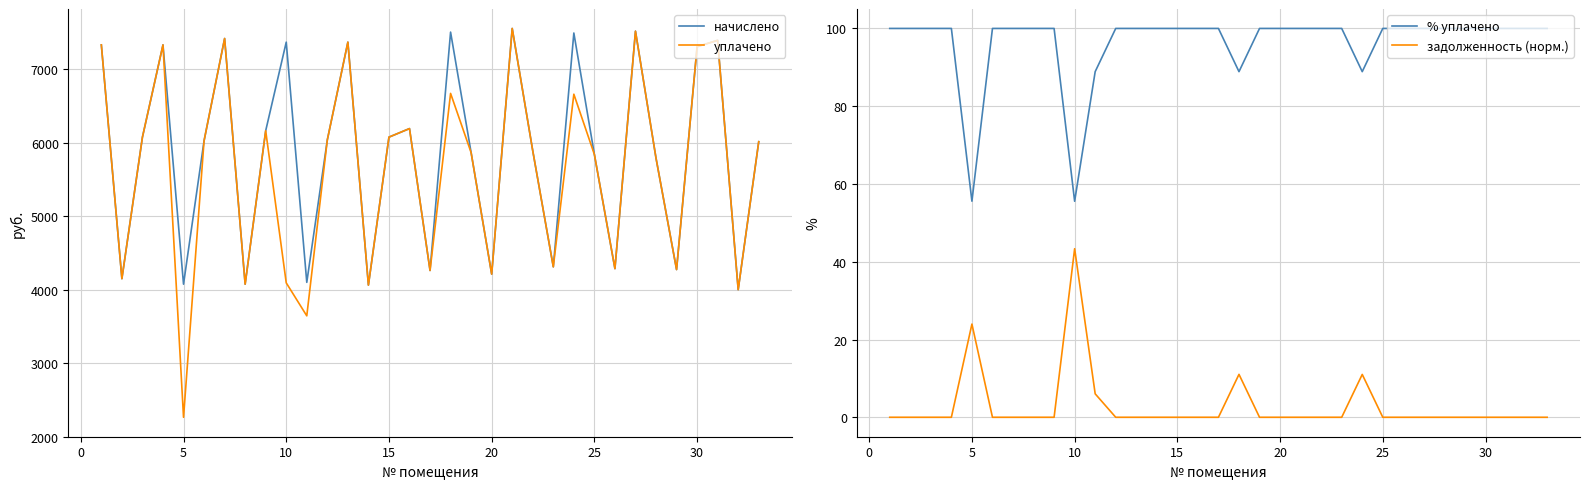

How many interior local peaks does the начислено series have?

10